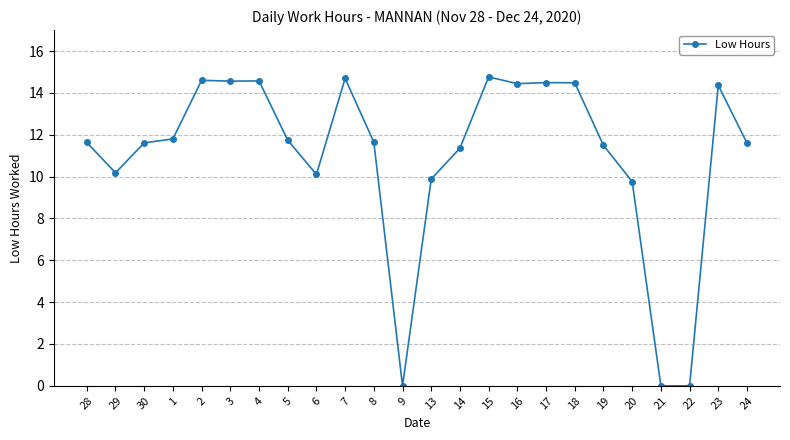

At which label does the data first exceed 11?

28